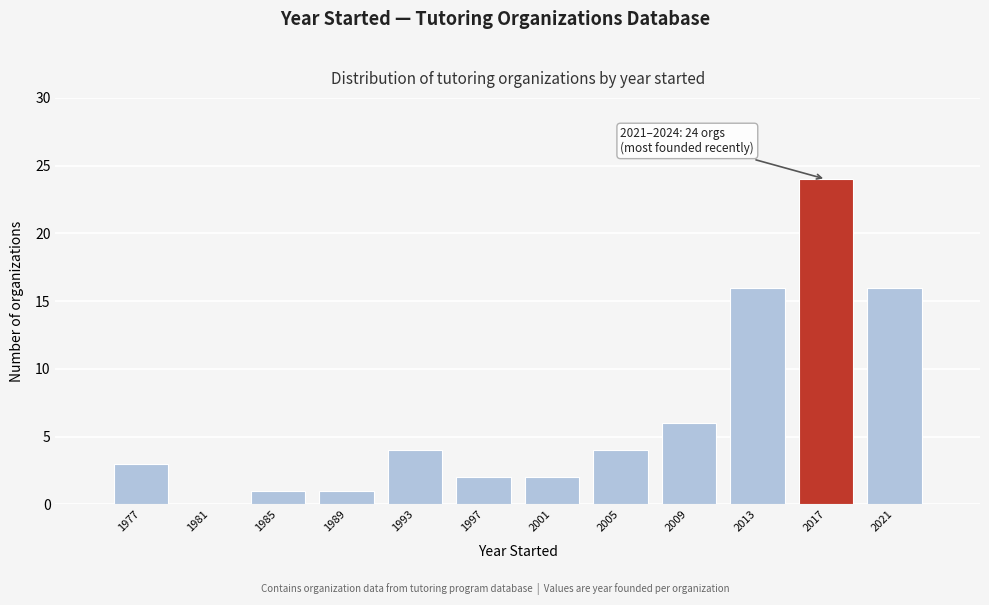

Reading right to left, what are all the values shown in this chart?

2021=16	2017=24	2013=16	2009=6	2005=4	2001=2	1997=2	1993=4	1989=1	1985=1	1981=0	1977=3